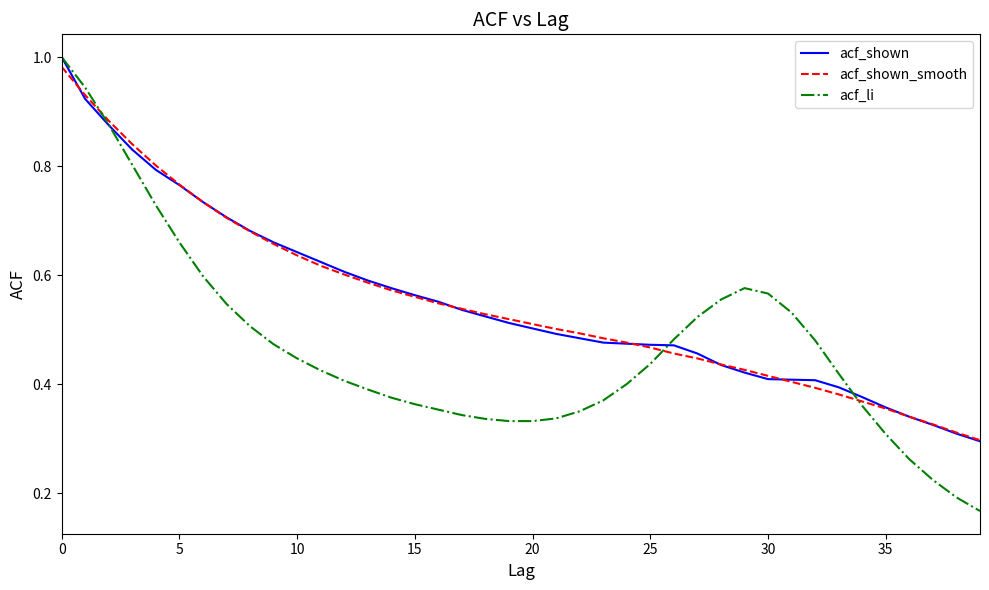

Which series has the widest spread of values?

acf_li